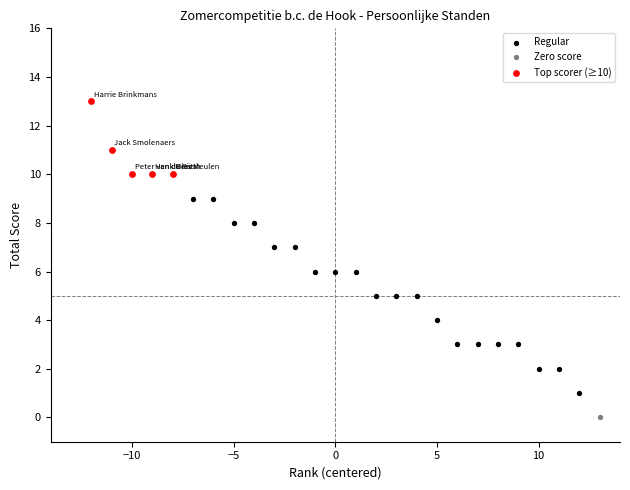

What are all the series names shown in the legend?

Regular, Zero score, Top scorer (≥10)